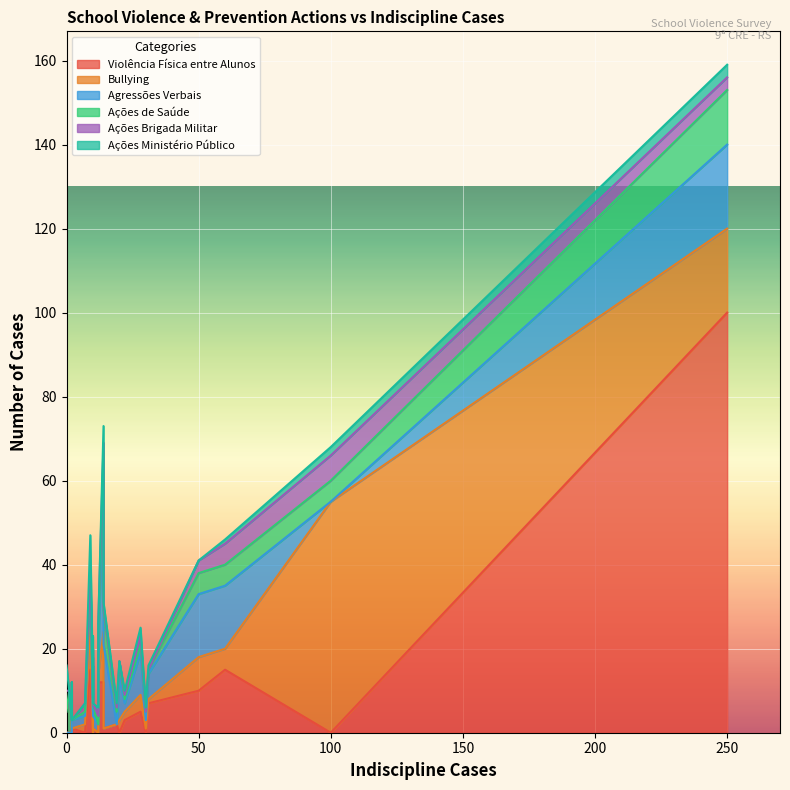

How many series are shown in this chart?

6